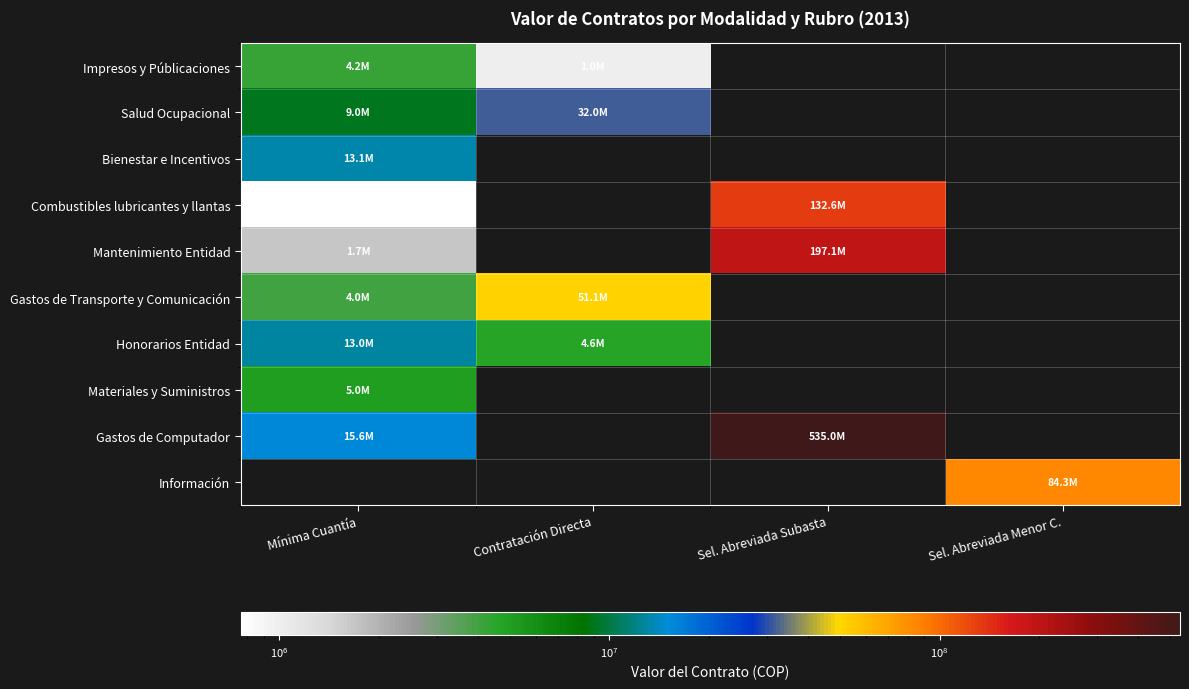

Reading left to right, what are all the values shown in this chart?

Impresos y Públicaciones: Mínima Cuantía=4205081	Contratación Directa=995751	Sel. Abreviada Subasta=0	Sel. Abreviada Menor C.=0
Salud Ocupacional: Mínima Cuantía=9000000	Contratación Directa=32000000	Sel. Abreviada Subasta=0	Sel. Abreviada Menor C.=0
Bienestar e Incentivos: Mínima Cuantía=13128768	Contratación Directa=0	Sel. Abreviada Subasta=0	Sel. Abreviada Menor C.=0
Combustibles lubricantes y llantas: Mínima Cuantía=764000	Contratación Directa=0	Sel. Abreviada Subasta=132624859	Sel. Abreviada Menor C.=0
Mantenimiento Entidad: Mínima Cuantía=1683900	Contratación Directa=0	Sel. Abreviada Subasta=197120000	Sel. Abreviada Menor C.=0
Gastos de Transporte y Comunicación: Mínima Cuantía=4012800	Contratación Directa=51072000	Sel. Abreviada Subasta=0	Sel. Abreviada Menor C.=0
Honorarios Entidad: Mínima Cuantía=13000000	Contratación Directa=4640000	Sel. Abreviada Subasta=0	Sel. Abreviada Menor C.=0
Materiales y Suministros: Mínima Cuantía=5011200	Contratación Directa=0	Sel. Abreviada Subasta=0	Sel. Abreviada Menor C.=0
Gastos de Computador: Mínima Cuantía=15600000	Contratación Directa=0	Sel. Abreviada Subasta=535000000	Sel. Abreviada Menor C.=0
Información: Mínima Cuantía=0	Contratación Directa=0	Sel. Abreviada Subasta=0	Sel. Abreviada Menor C.=84341622